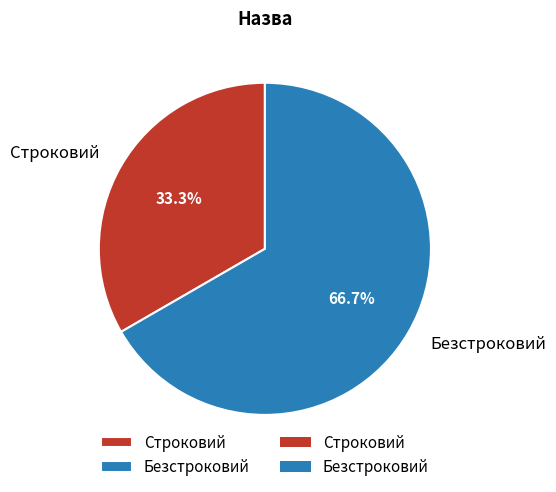

To the nearest percent, what percentage of the pie is Безстроковий?

67%